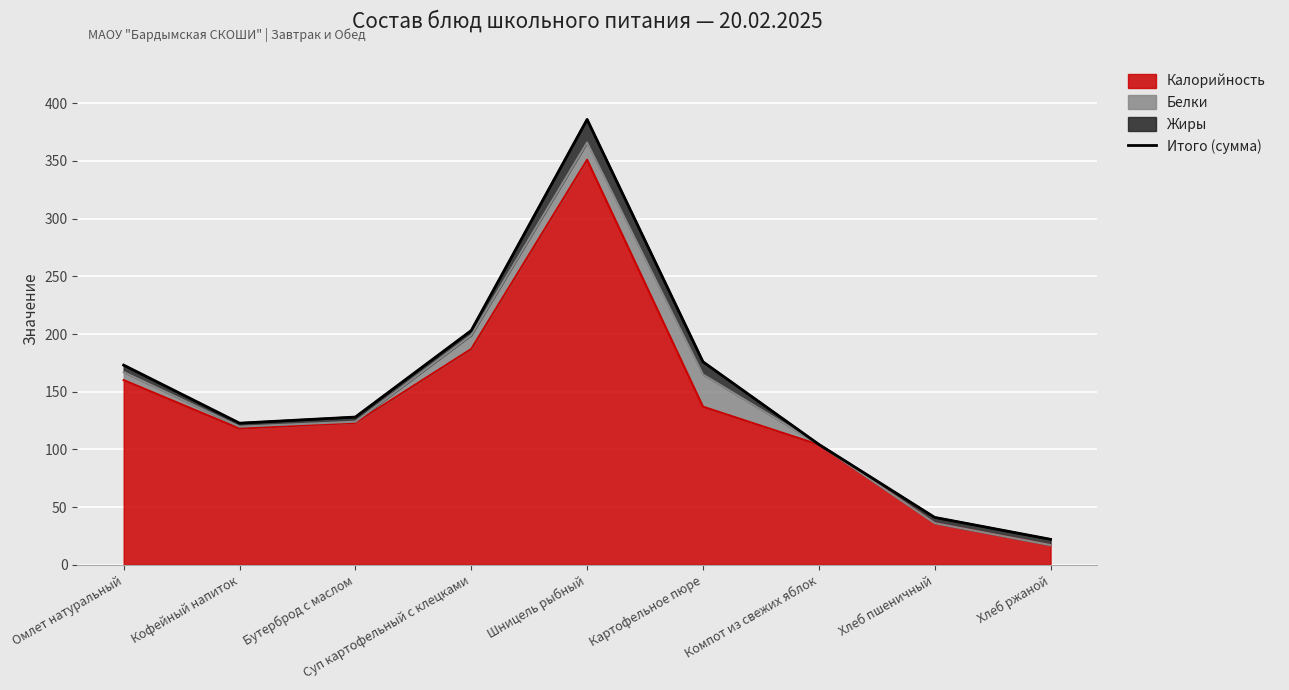

Which category has the lowest value across all series?

Хлеб ржаной